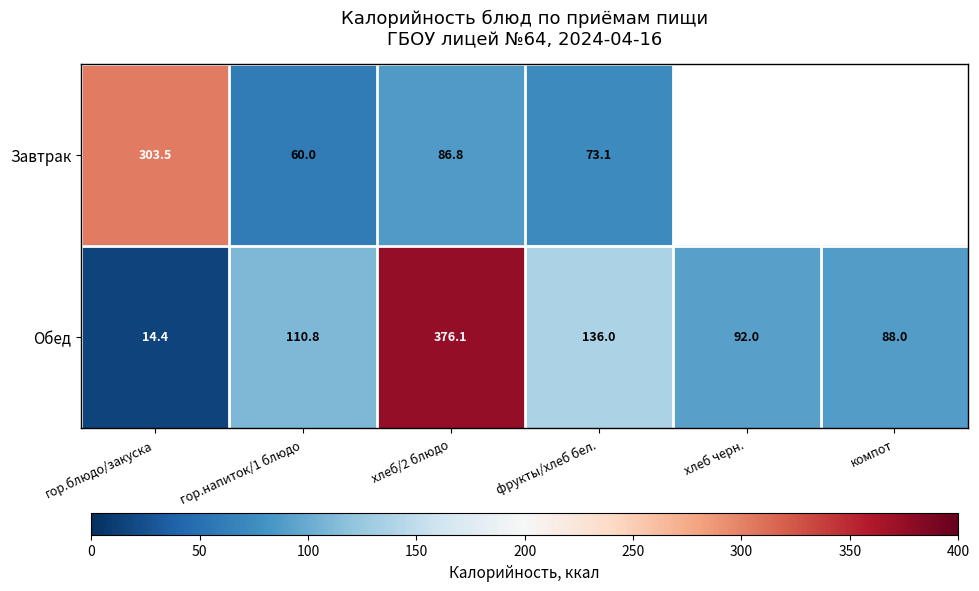

What is the difference between the highest and lowest values at фрукты/хлеб бел.?

62.9